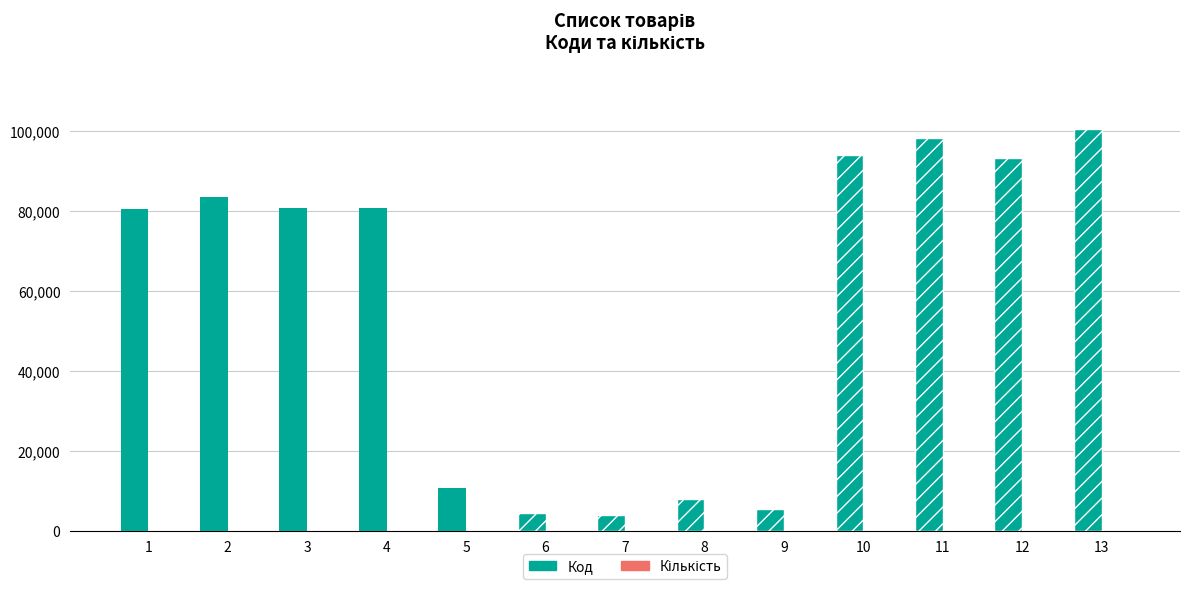

At which category is the sum across all series the highest?

13